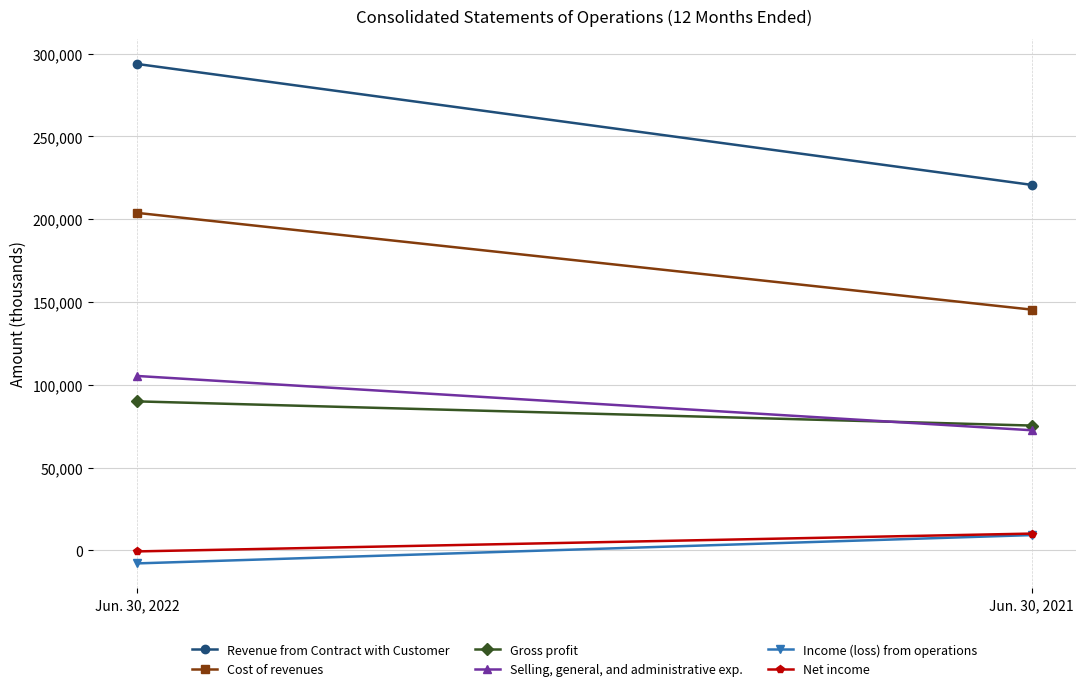

What is the average value of the Revenue from Contract with Customer series?

257256